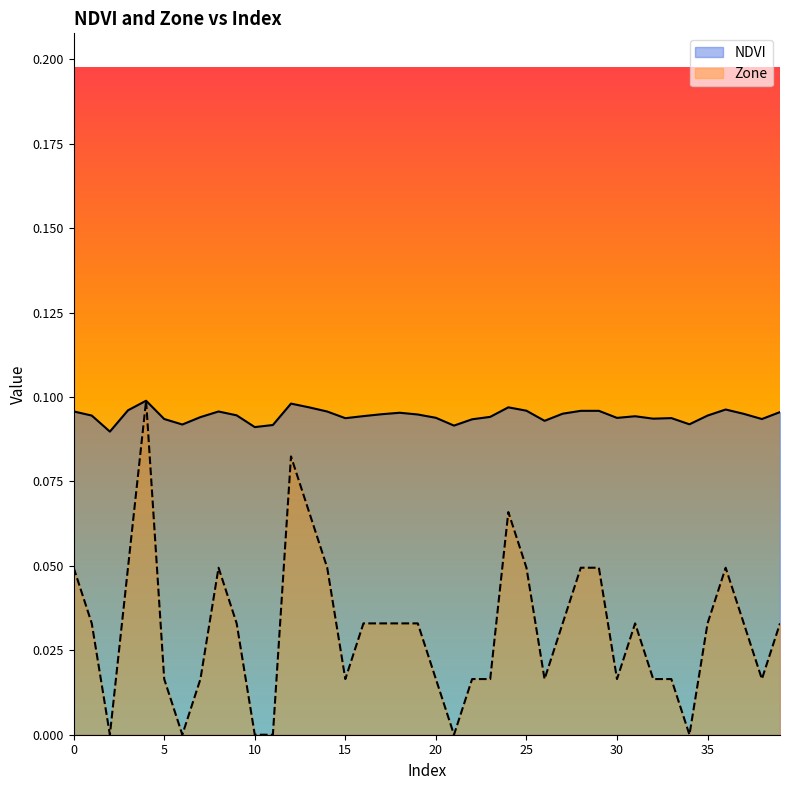

Reading left to right, what are all the values shown in this chart?

NDVI: 0=0.1	1=0.1	2=0.1	3=0.1	4=0.1	5=0.1	6=0.1	7=0.1	8=0.1	9=0.1	10=0.1	11=0.1	12=0.1	13=0.1	14=0.1	15=0.1	16=0.1	17=0.1	18=0.1	19=0.1	20=0.1	21=0.1	22=0.1	23=0.1	24=0.1	25=0.1	26=0.1	27=0.1	28=0.1	29=0.1	30=0.1	31=0.1	32=0.1	33=0.1	34=0.1	35=0.1	36=0.1	37=0.1	38=0.1	39=0.1
Zone: 0=0.0	1=0.0	2=0.0	3=0.0	4=0.1	5=0.0	6=0.0	7=0.0	8=0.0	9=0.0	10=0.0	11=0.0	12=0.1	13=0.1	14=0.0	15=0.0	16=0.0	17=0.0	18=0.0	19=0.0	20=0.0	21=0.0	22=0.0	23=0.0	24=0.1	25=0.0	26=0.0	27=0.0	28=0.0	29=0.0	30=0.0	31=0.0	32=0.0	33=0.0	34=0.0	35=0.0	36=0.0	37=0.0	38=0.0	39=0.0